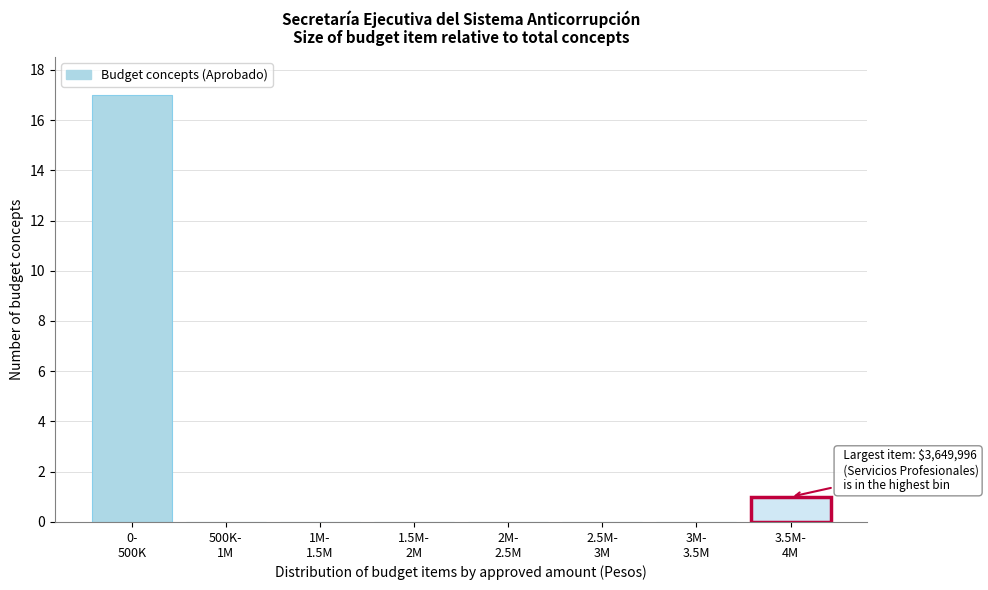

What is the sum of all values?

18